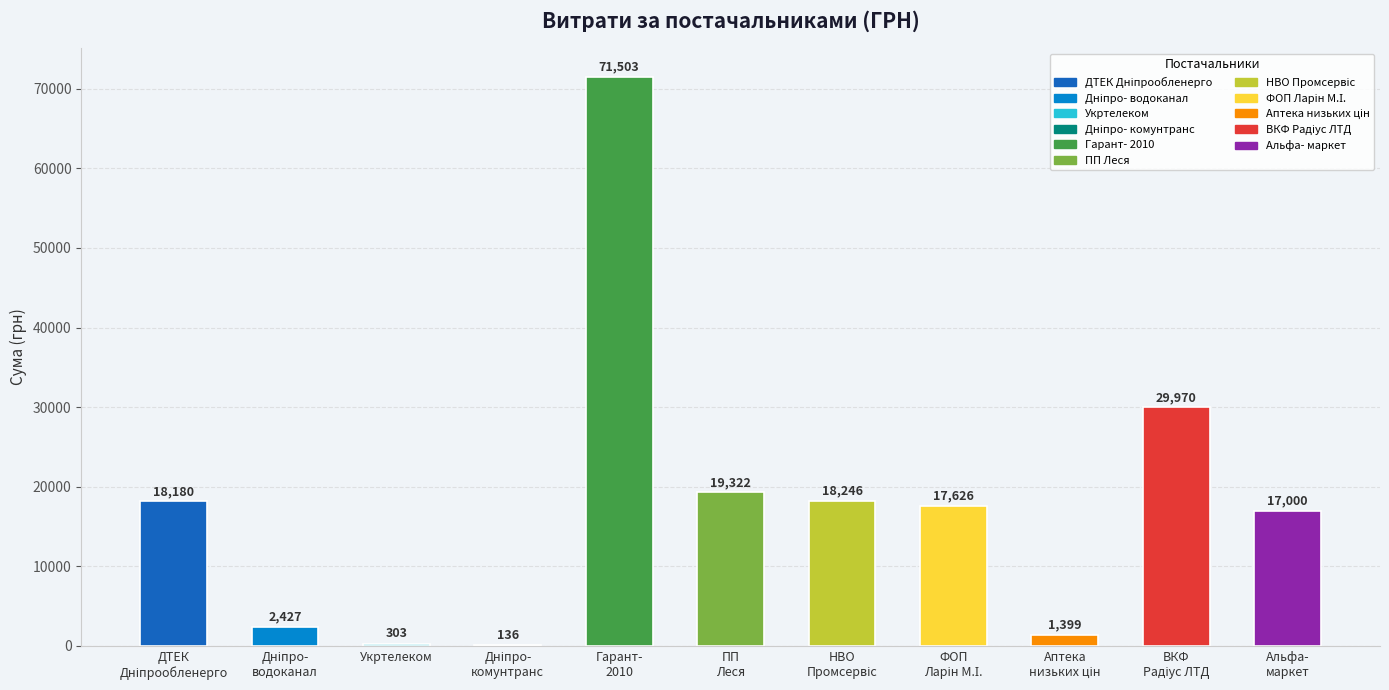

What is the maximum value shown in the chart?

71503.5